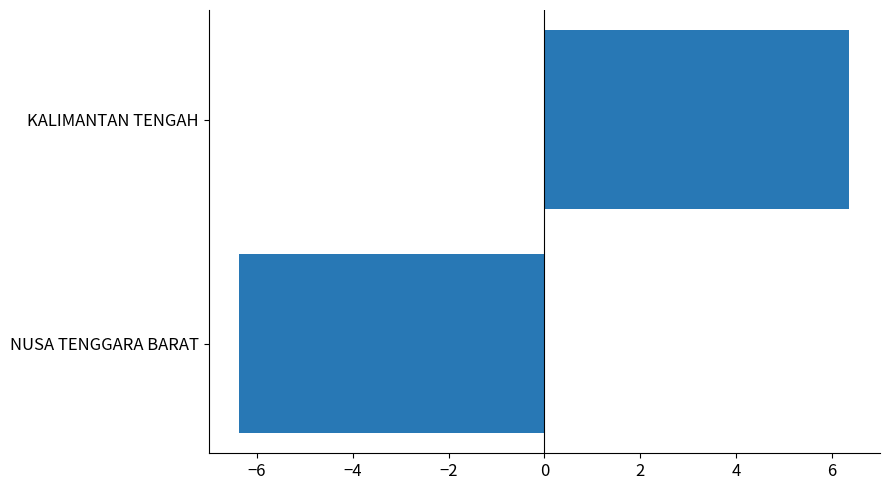

At which category does the chart reach its peak across all series?

KALIMANTAN TENGAH